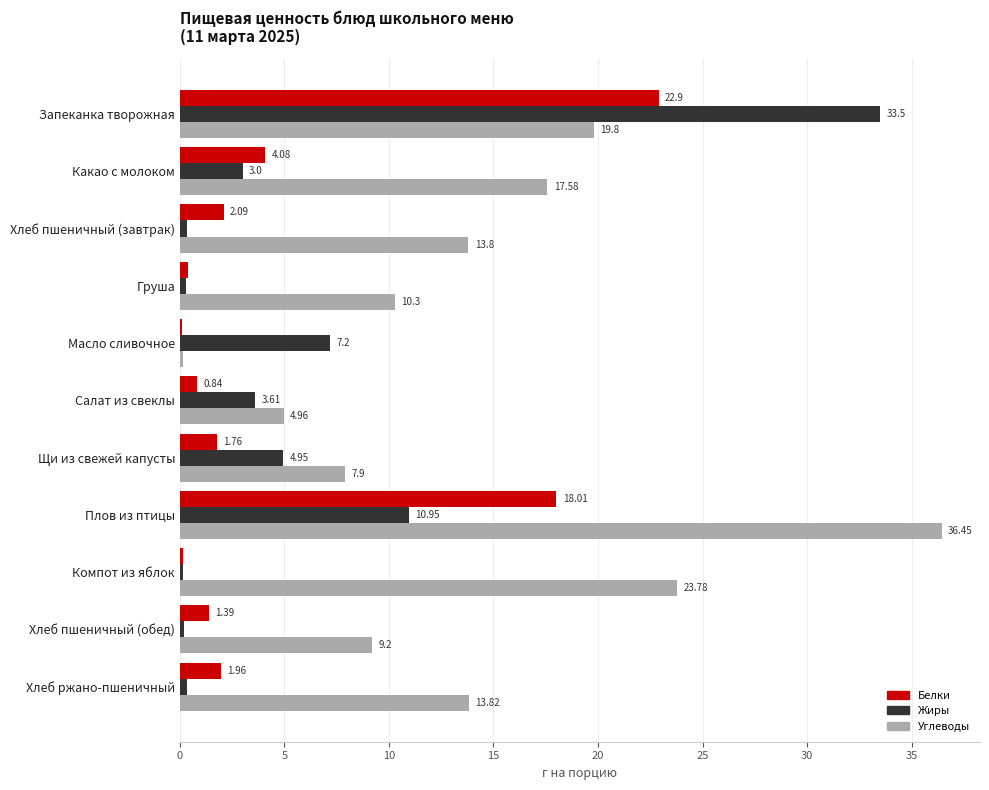

What is the total value across all series at Плов из птицы?

65.4